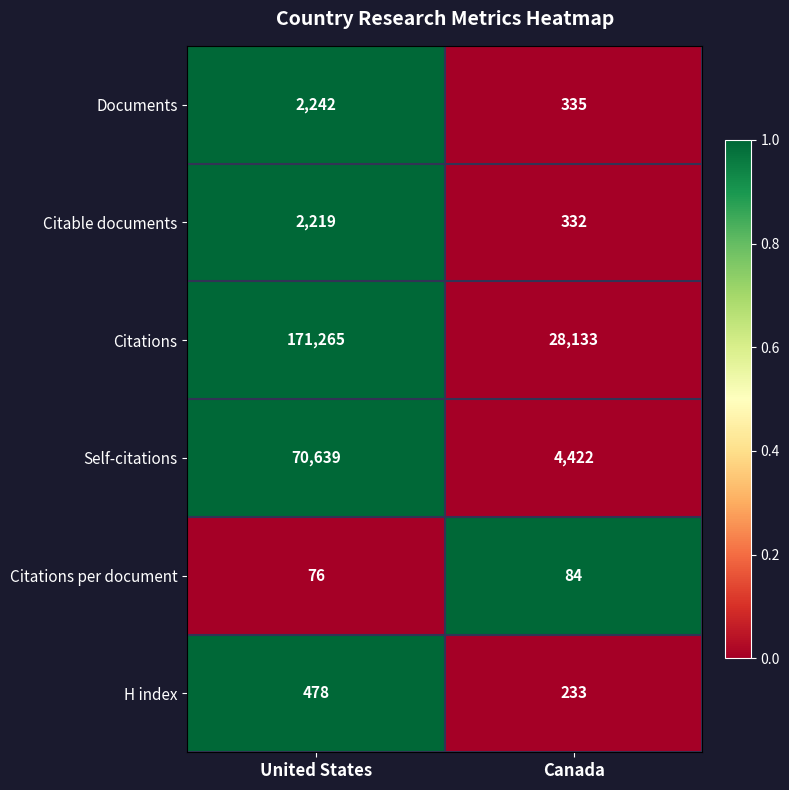

How many series are shown in this chart?

6